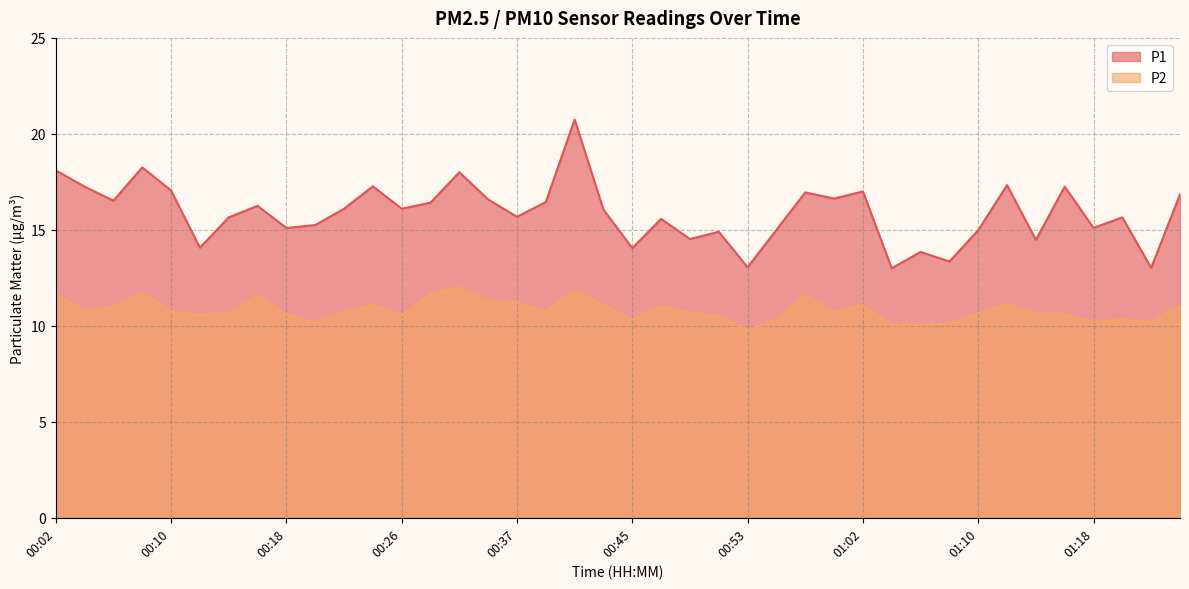

Reading left to right, extract all data points from this chart.

P1: 00:02=18.1	00:04=17.2	00:06=16.5	00:08=18.2	00:10=17.1	00:12=14.1	00:14=15.7	00:16=16.2	00:18=15.1	00:20=15.2	00:22=16.1	00:24=17.3	00:26=16.1	00:28=16.4	00:33=18.0	00:35=16.6	00:37=15.7	00:39=16.4	00:41=20.8	00:43=16.1	00:45=14.1	00:47=15.6	00:49=14.5	00:51=14.9	00:53=13.1	00:56=15.0	00:58=16.9	01:00=16.6	01:02=17.0	01:04=13.0	01:06=13.8	01:08=13.3	01:10=15.0	01:12=17.3	01:14=14.5	01:16=17.2	01:18=15.1	01:20=15.7	01:22=13.0	01:24=16.9
P2: 00:02=11.7	00:04=10.8	00:06=11.0	00:08=11.7	00:10=10.8	00:12=10.6	00:14=10.7	00:16=11.6	00:18=10.6	00:20=10.2	00:22=10.8	00:24=11.1	00:26=10.6	00:28=11.6	00:33=12.0	00:35=11.3	00:37=11.2	00:39=10.7	00:41=11.8	00:43=11.1	00:45=10.3	00:47=11.0	00:49=10.7	00:51=10.5	00:53=9.8	00:56=10.3	00:58=11.6	01:00=10.7	01:02=11.1	01:04=10.0	01:06=10.1	01:08=10.1	01:10=10.7	01:12=11.1	01:14=10.7	01:16=10.6	01:18=10.2	01:20=10.3	01:22=10.2	01:24=11.1